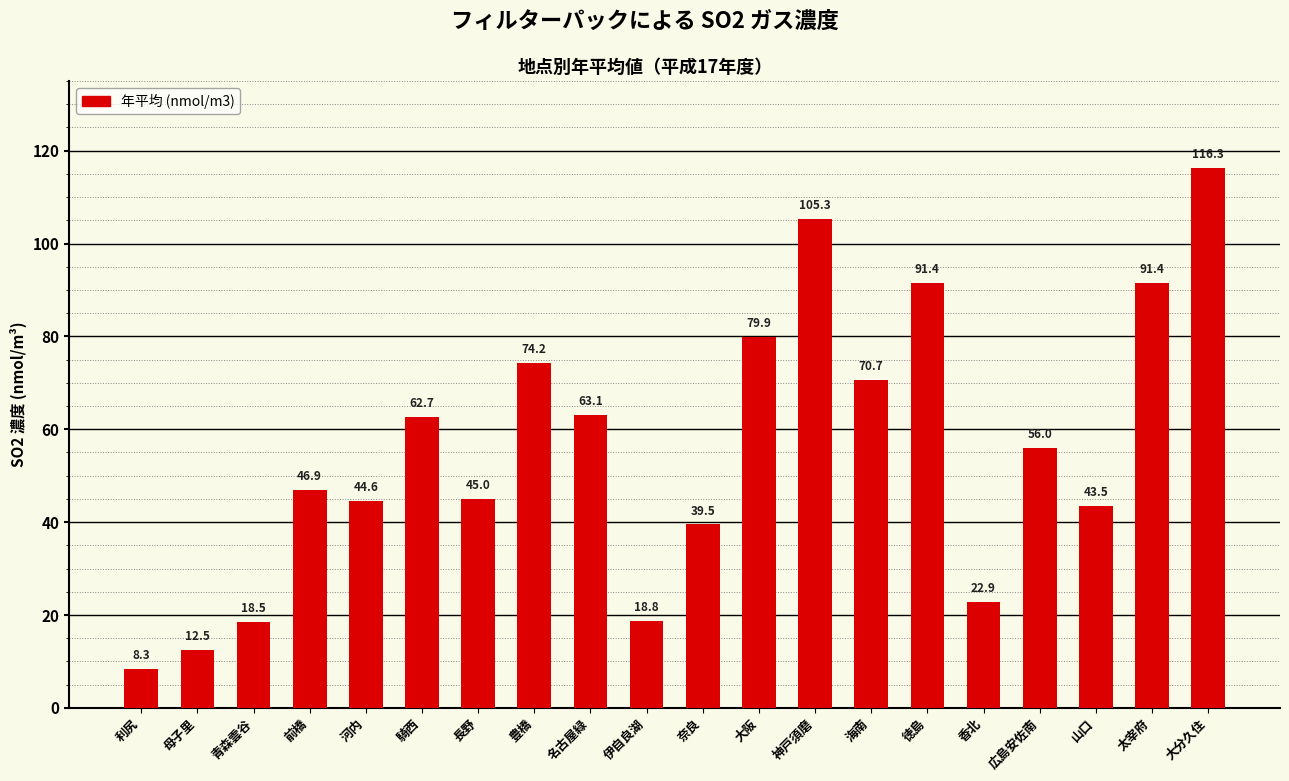

What is the value of the 19th bar from the left?

91.4